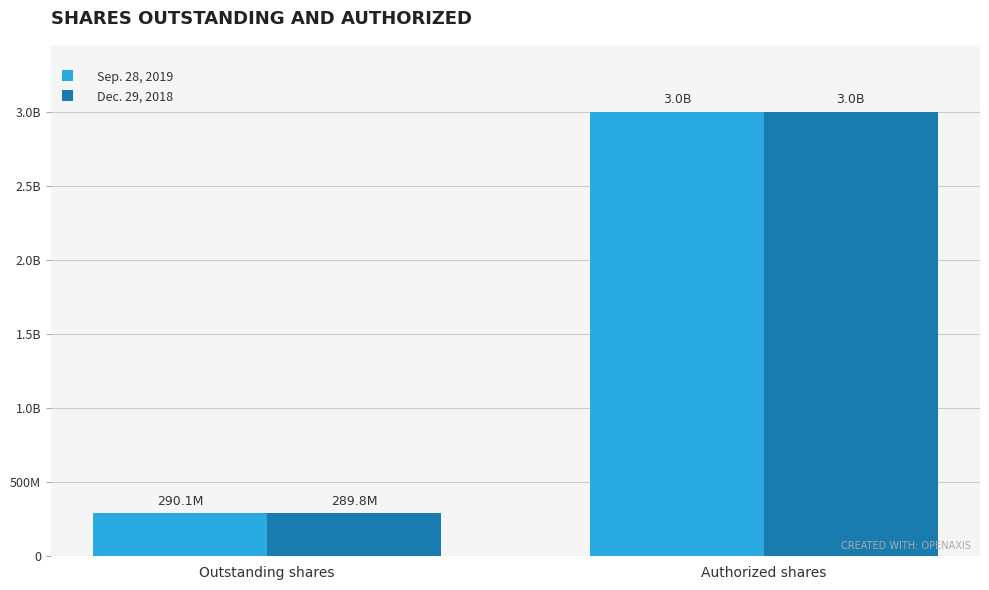

What is the label of the 2nd bar from the left?

Authorized shares